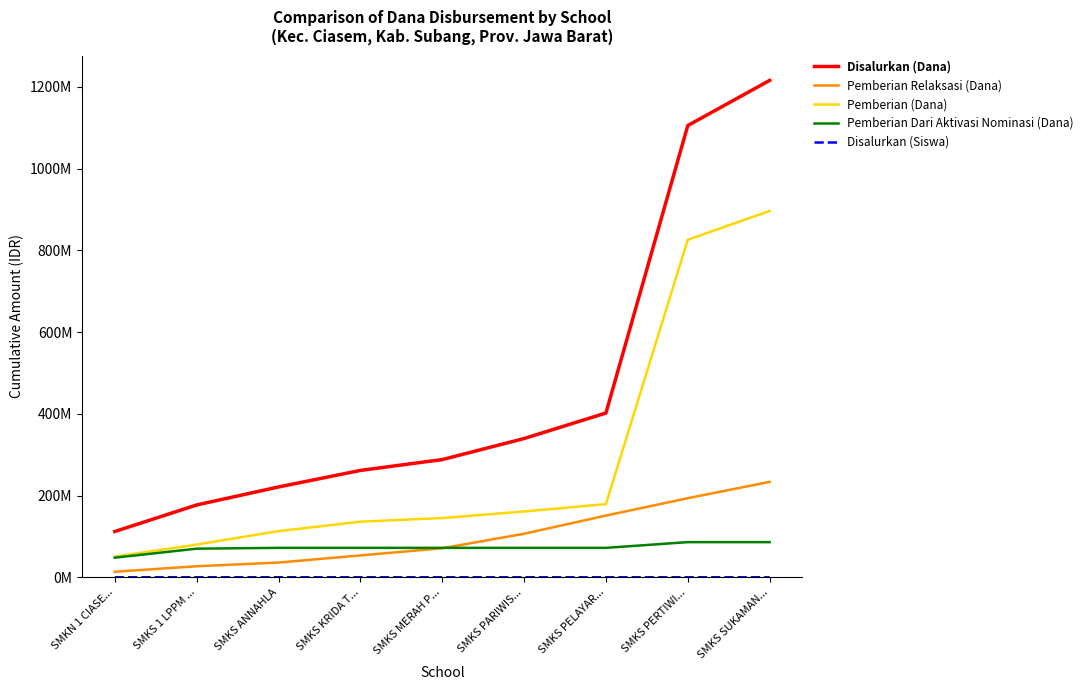

What is the sum of the Disalurkan (Dana) values at SMKS MERAH P... and SMKS PARIWIS...?

627500000